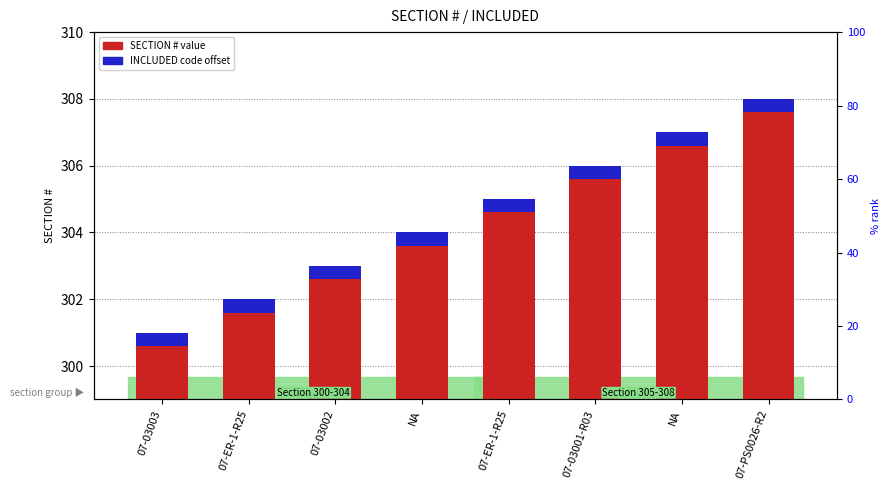

What is the sum of the INCLUDED code offset values at NA and NA?

0.8